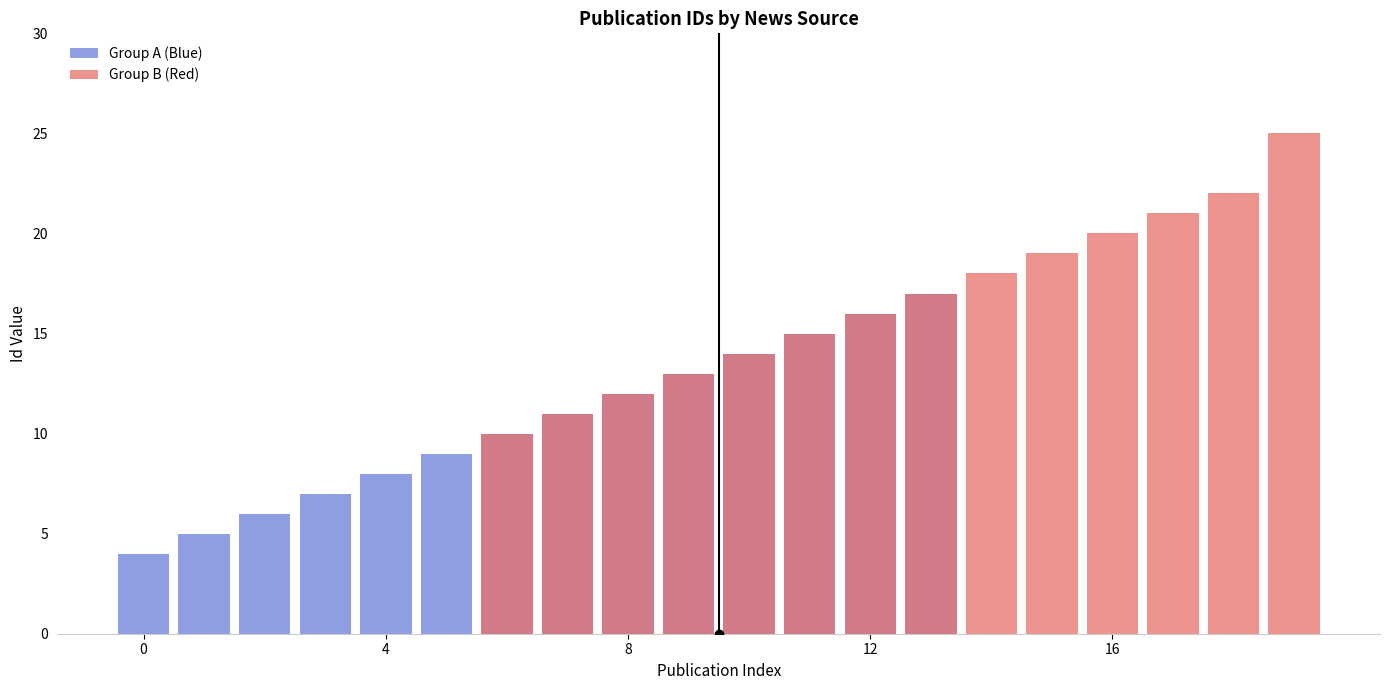

What is the greatest value displayed?

25